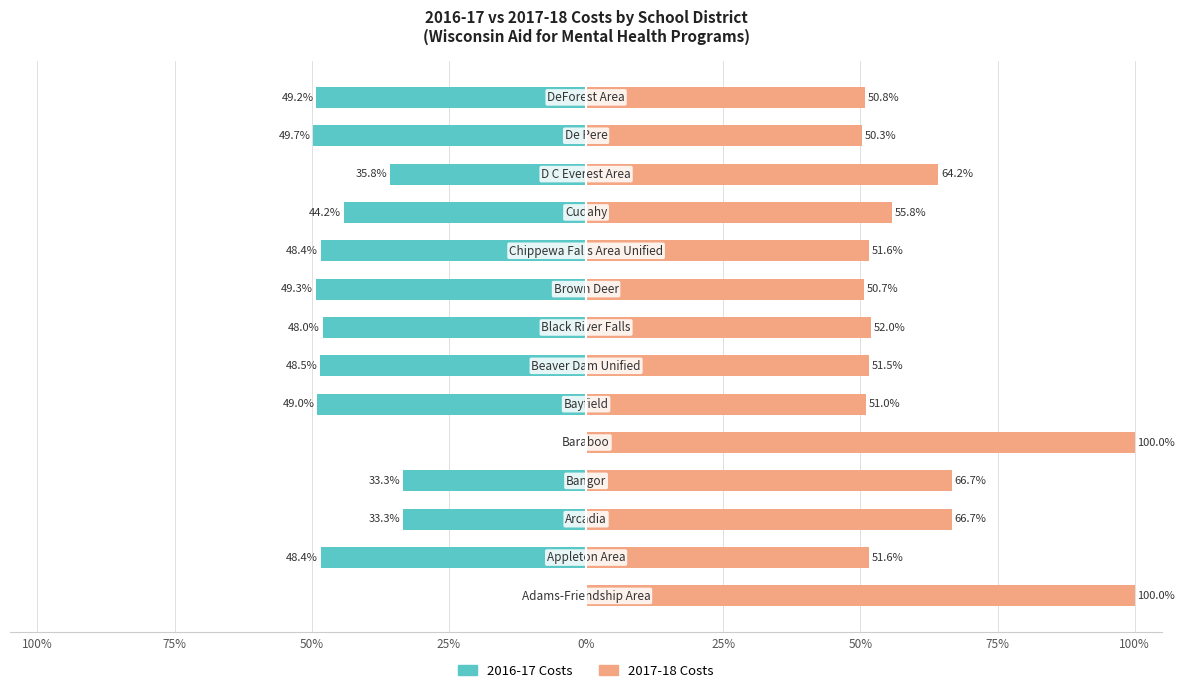

What is the difference between the maximum and second lowest values in the 2017-18 Costs series?

49.3